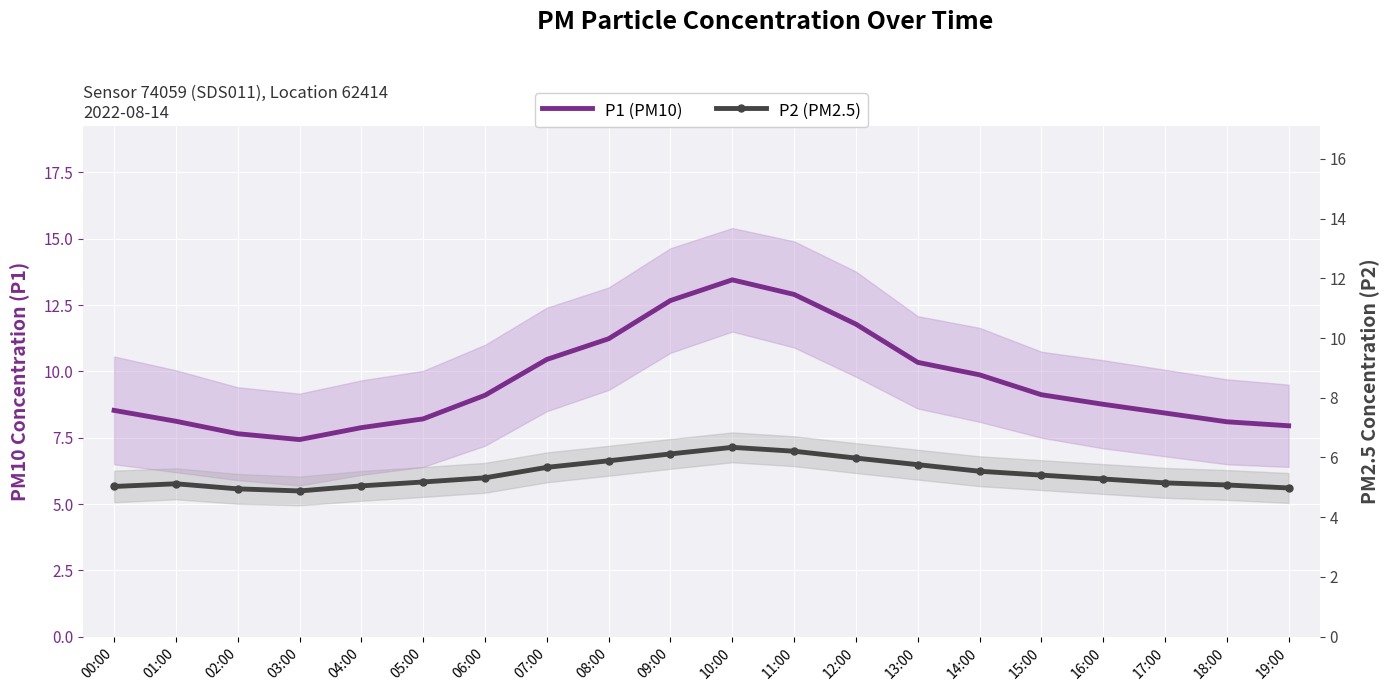

What is the total value across all series at 04:00?

12.9